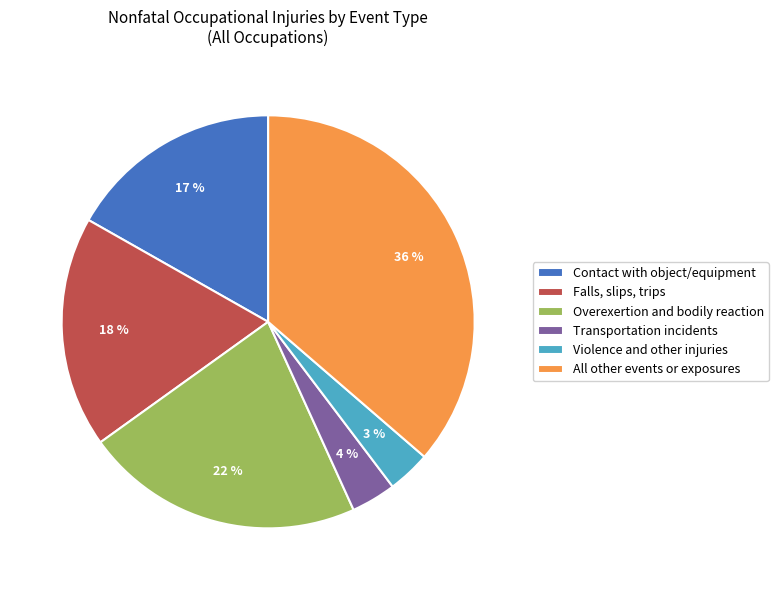

Between Overexertion and bodily reaction and Falls, slips, trips, which is larger?

Overexertion and bodily reaction